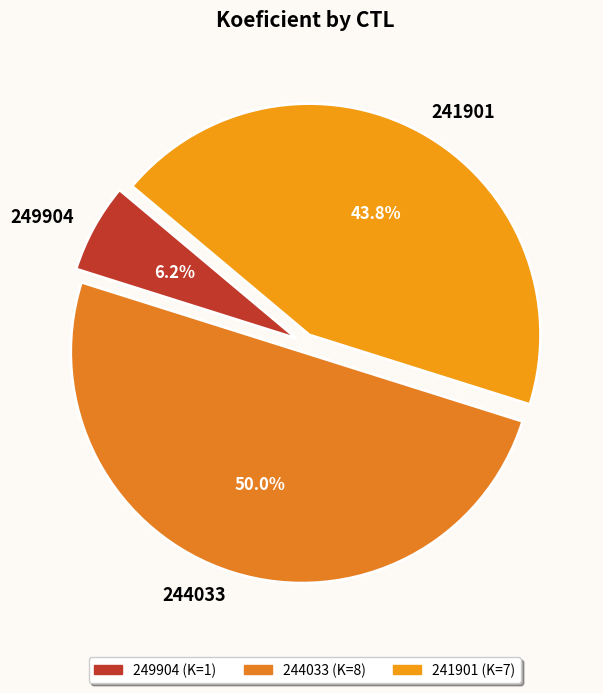

What portion of the pie excludes 244033?

50.0%